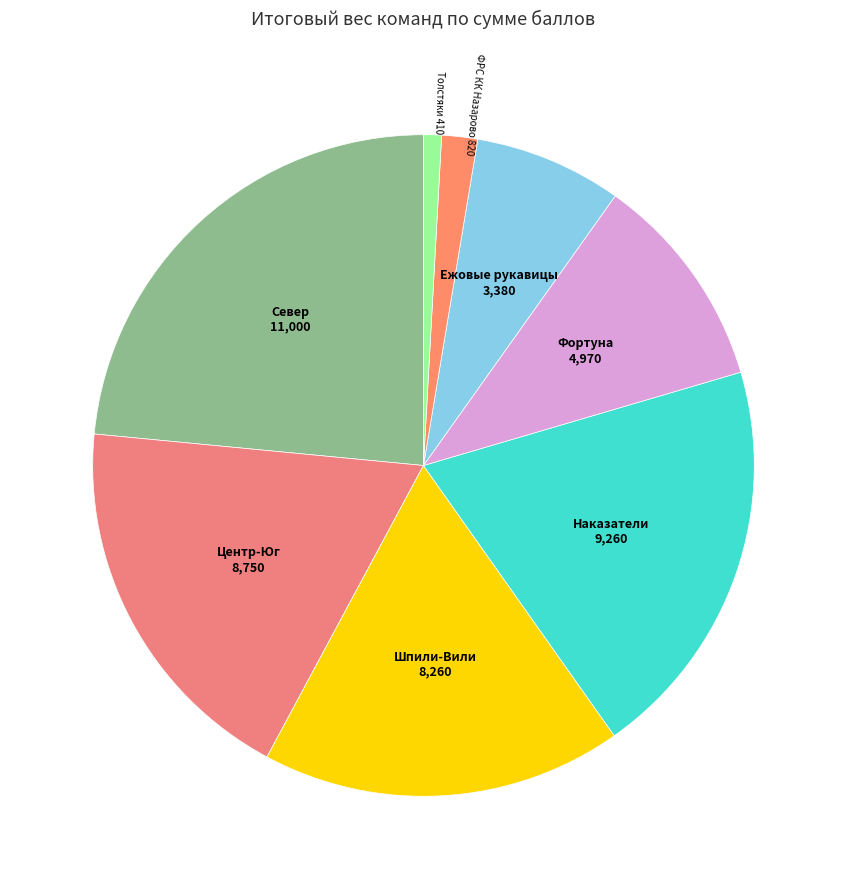

How many slices are in this pie chart?

8